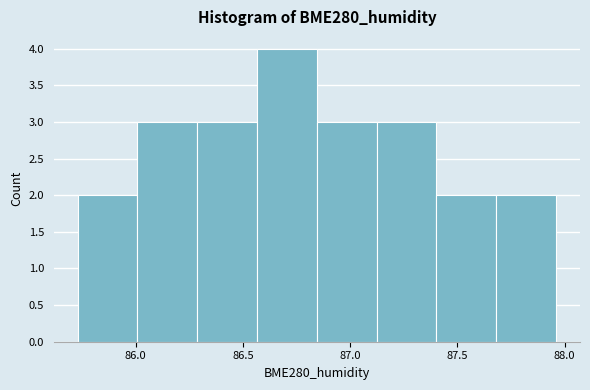

Reading left to right, transcribe this chart: for each bar, give the range it covers on the x-axis and its height. Neither the bar edges nor the heights are printed on the chart, so give them approximately, as read against the axes.

85.75 to 86.00: 2
86.00 to 86.30: 3
86.30 to 86.55: 3
86.55 to 86.85: 4
86.85 to 87.10: 3
87.10 to 87.40: 3
87.40 to 87.70: 2
87.70 to 87.95: 2